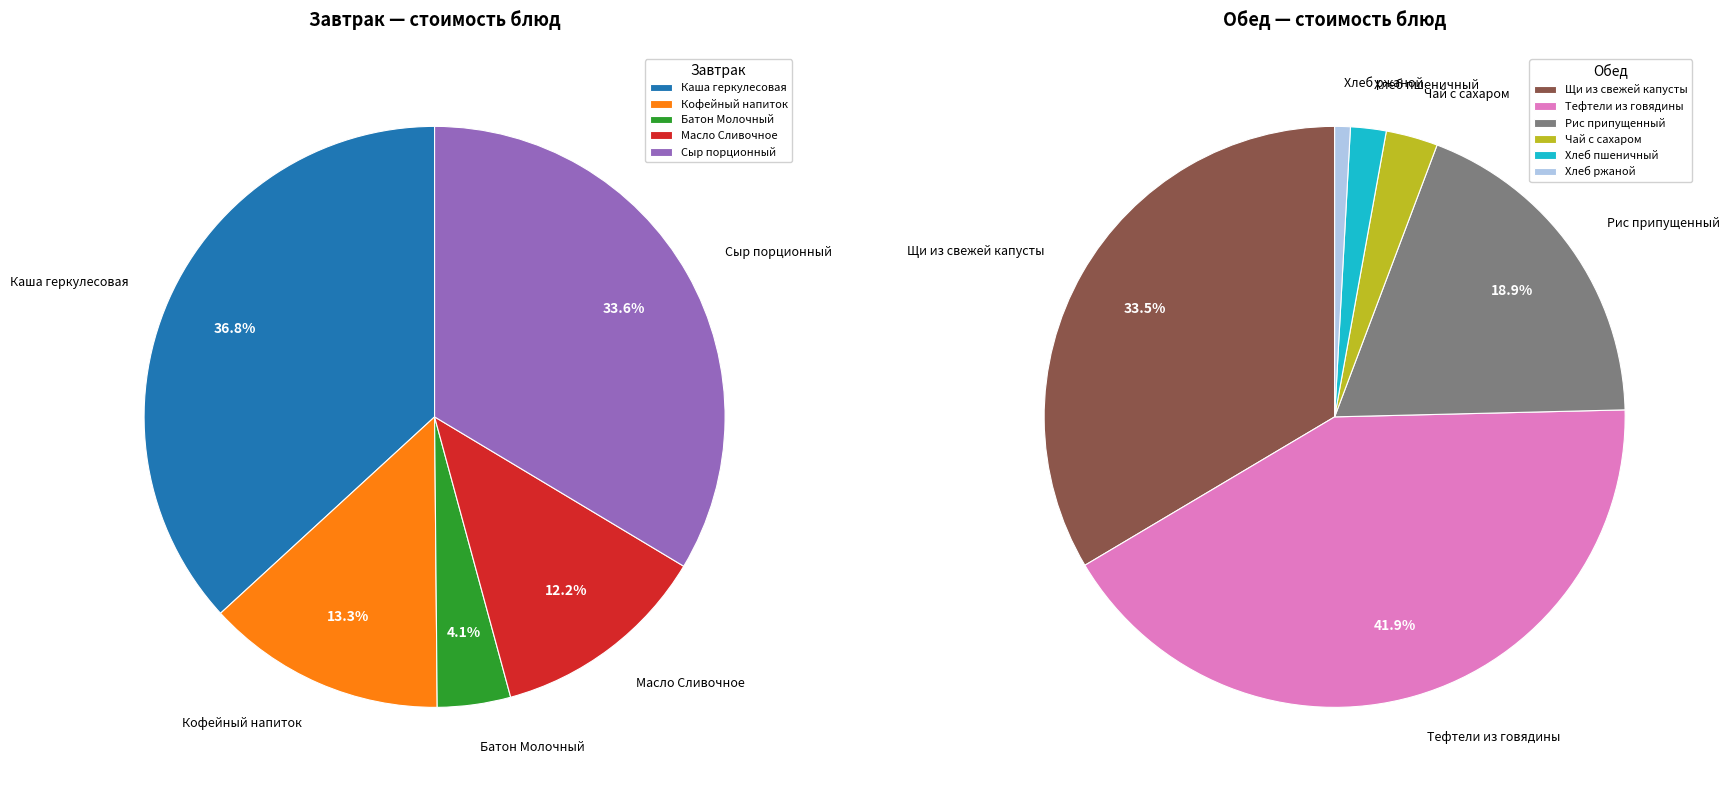

How many segments does this pie chart have?

11